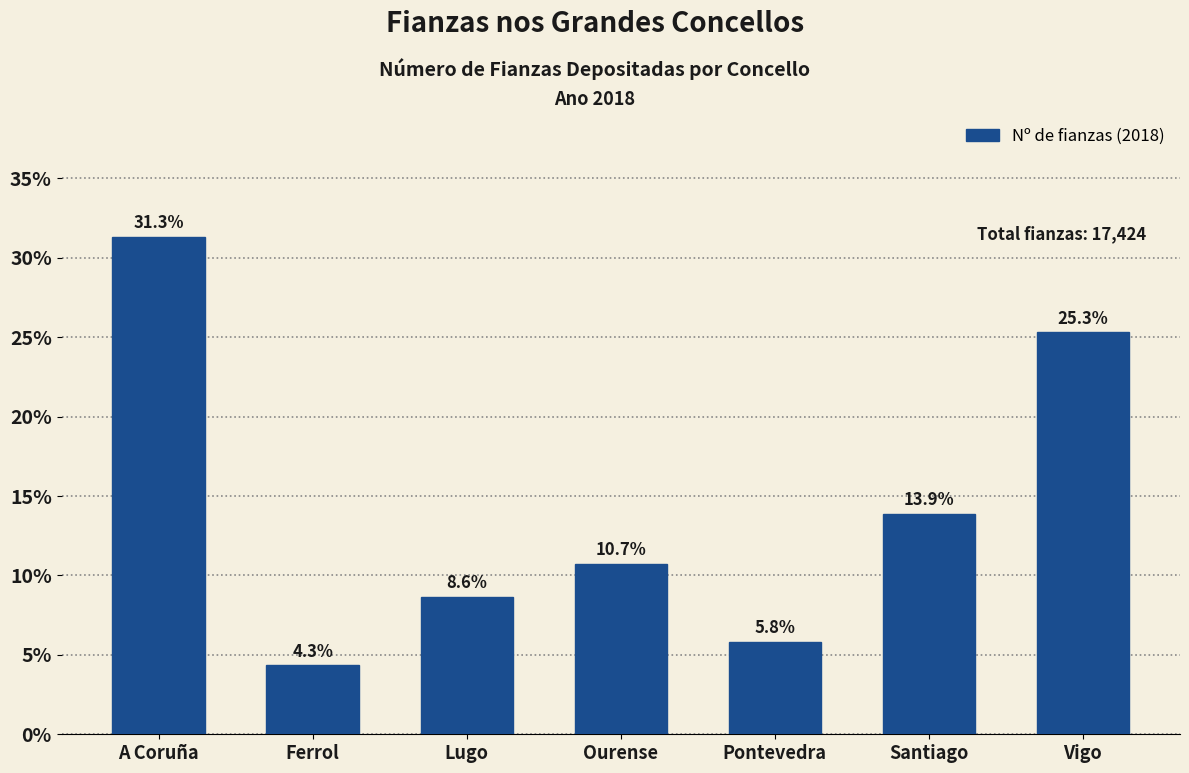

Reading left to right, transcribe all the data shown in this chart.

A Coruña=31.3	Ferrol=4.3	Lugo=8.6	Ourense=10.7	Pontevedra=5.8	Santiago=13.9	Vigo=25.3